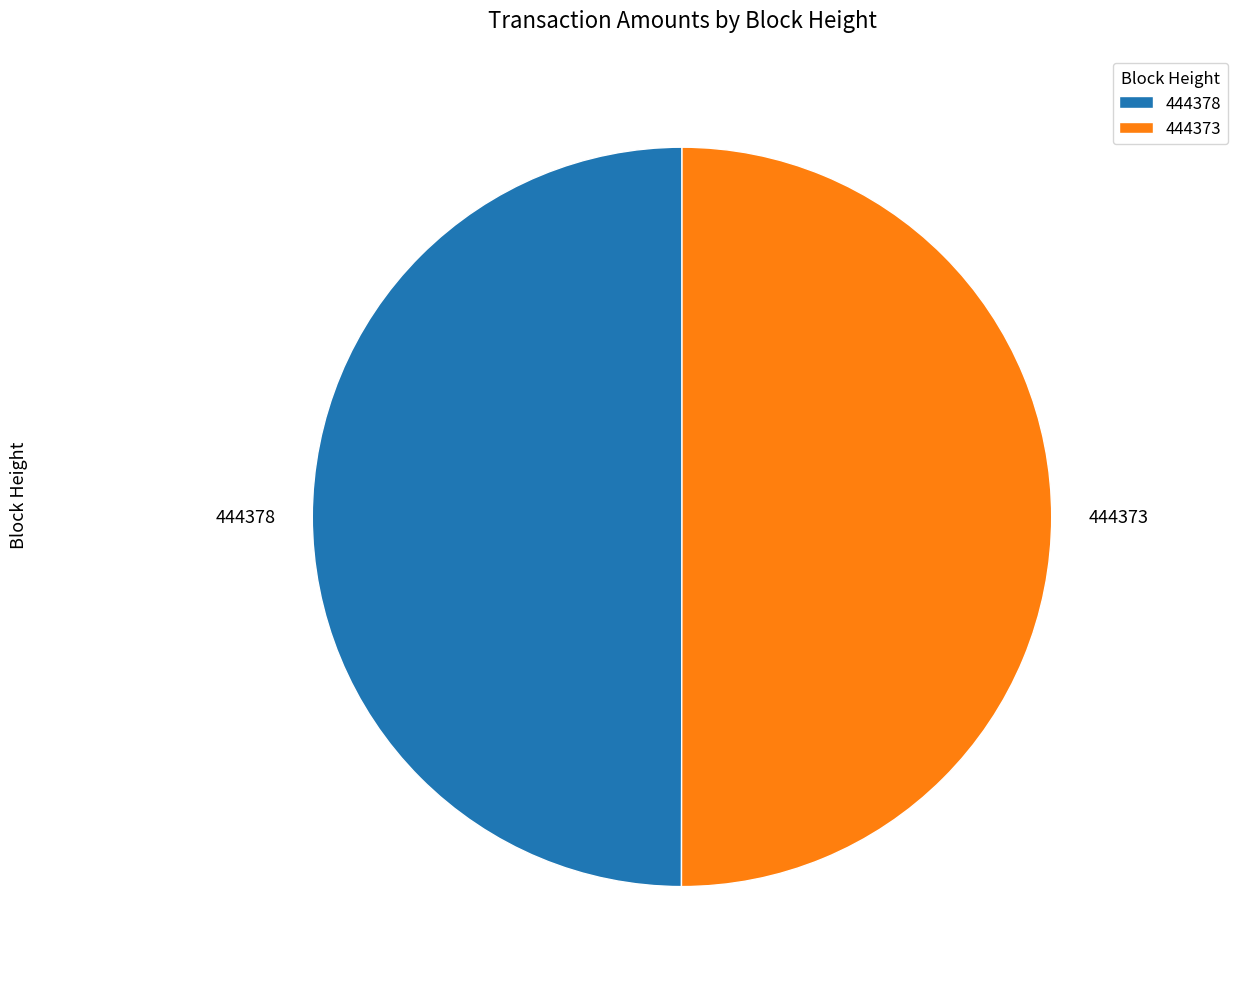

Do 444373 and 444378 together represent more than half of the pie?

Yes